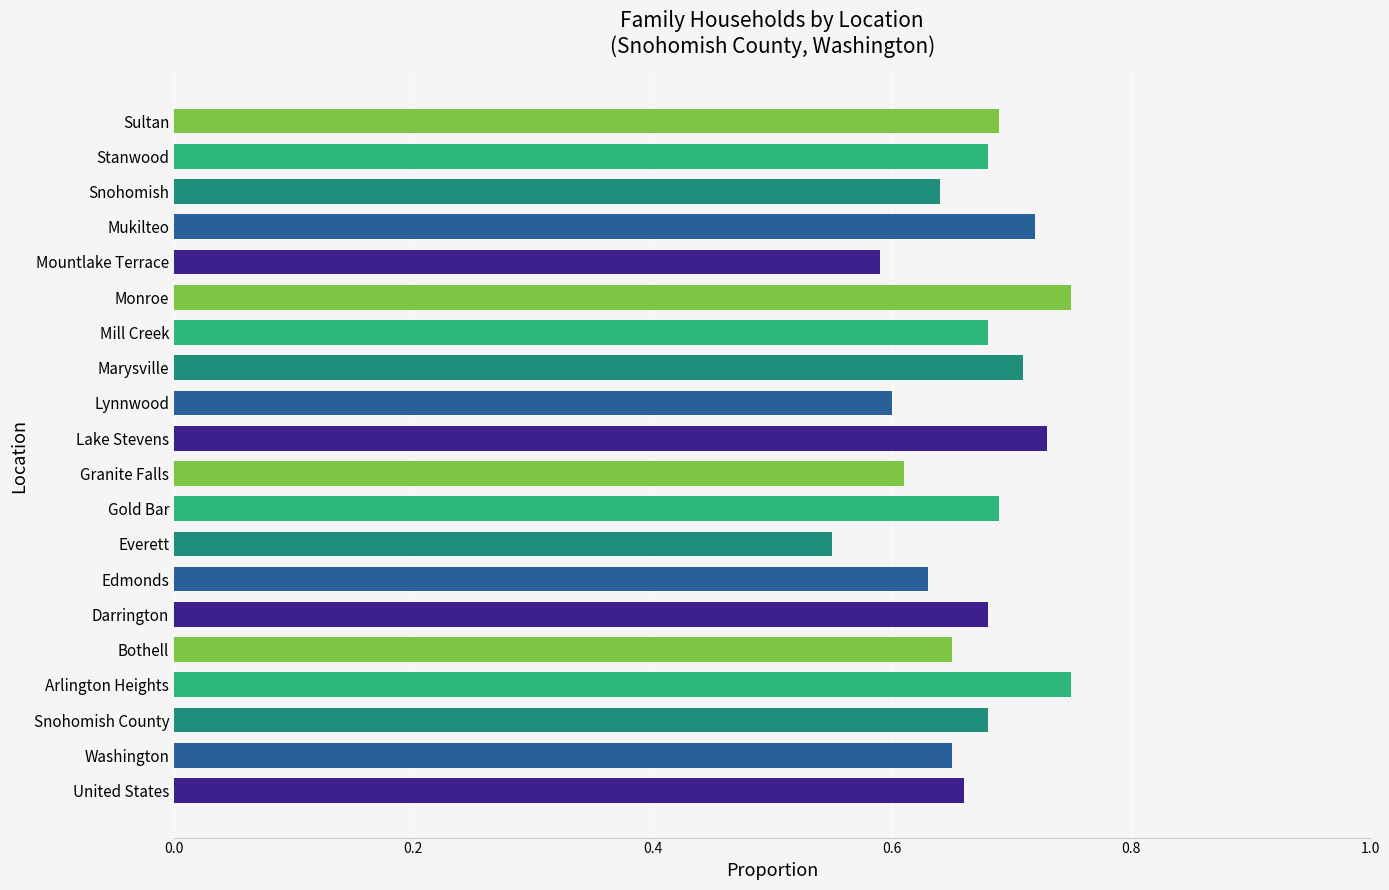

What is the sum of all values?

13.3